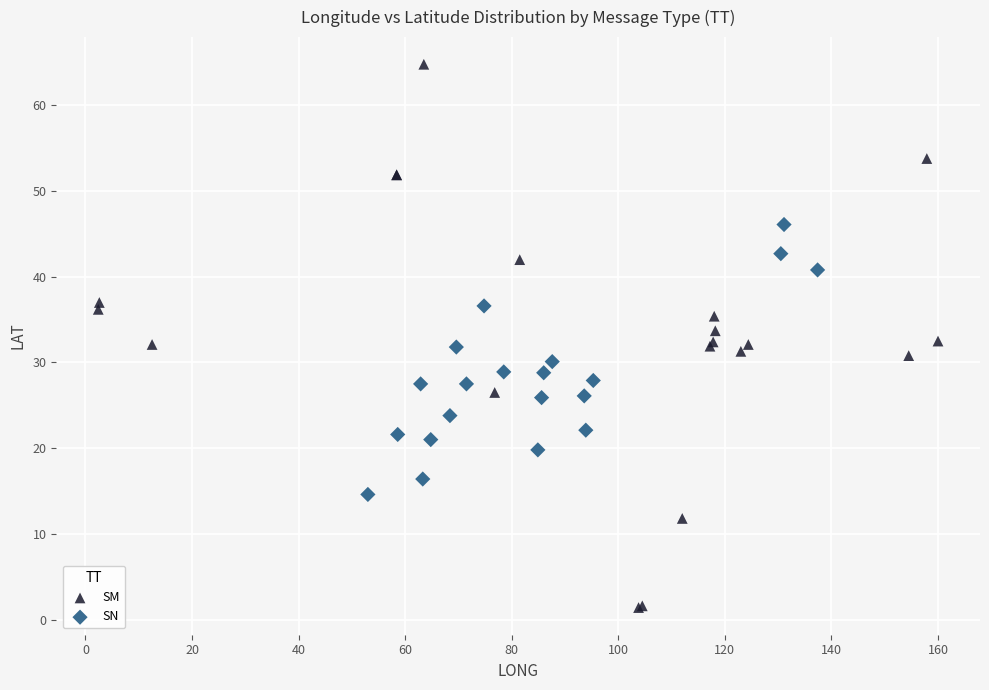

Which series contains the lowest Y value?

SM